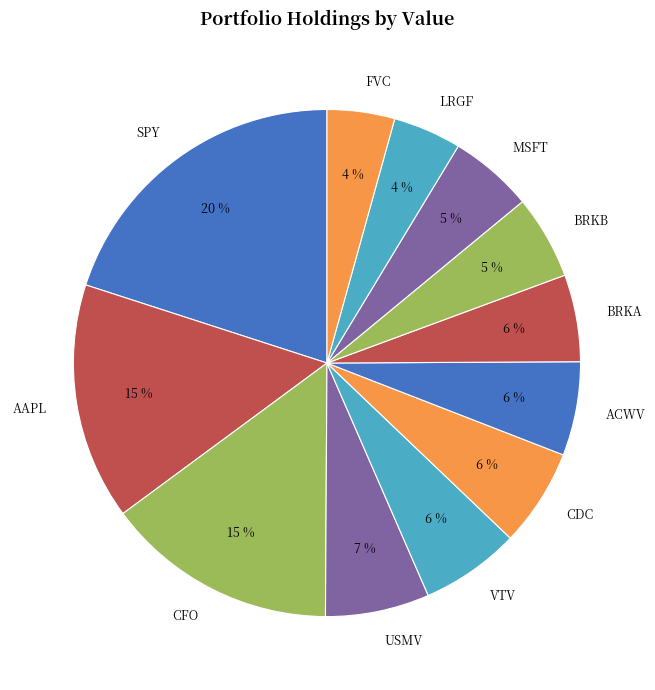

Does MSFT represent more than half of the total?

No